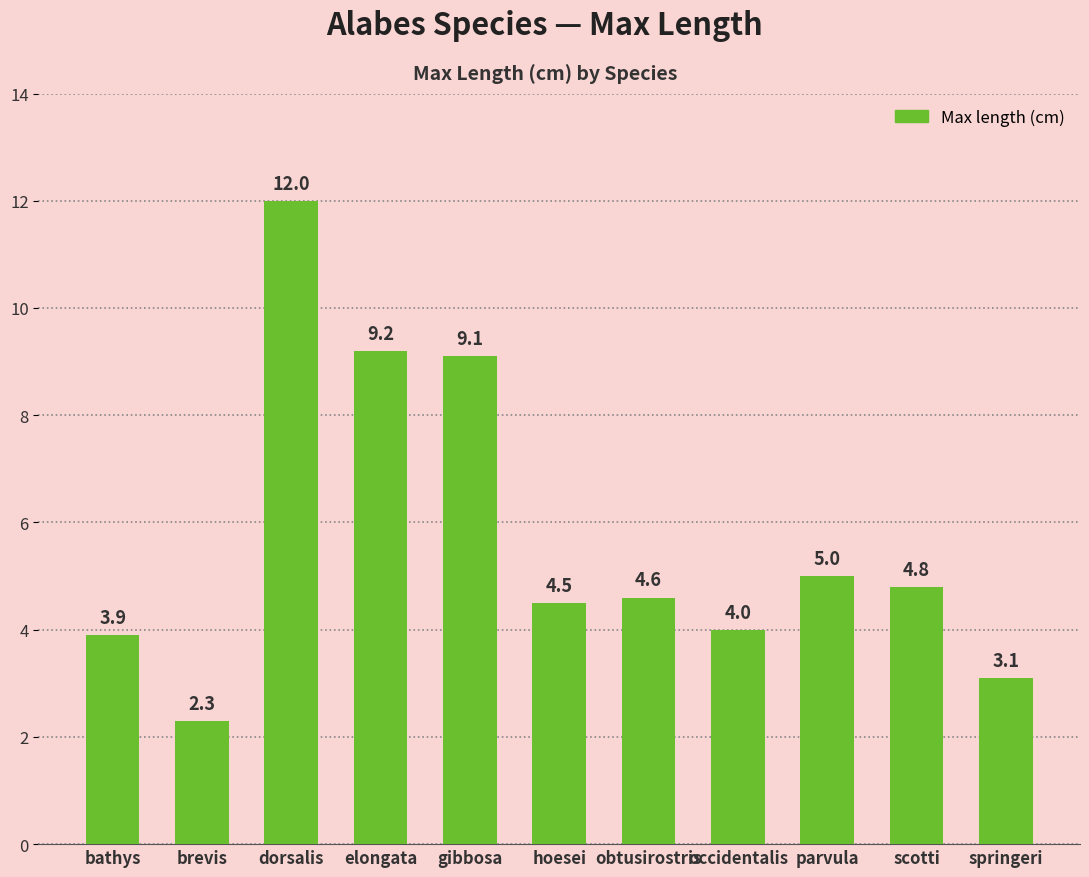

Reading left to right, what are all the values shown in this chart?

3.9	2.3	12.0	9.2	9.1	4.5	4.6	4.0	5.0	4.8	3.1